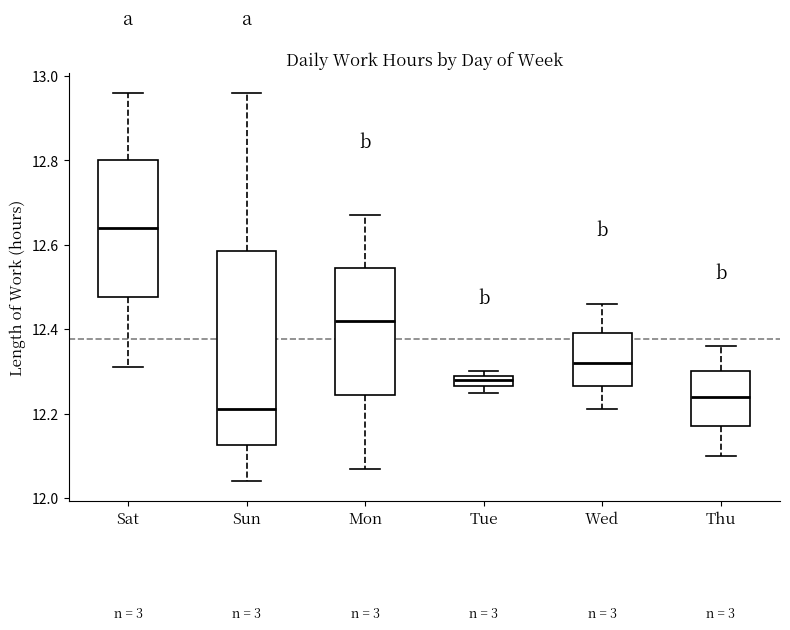

Which box is the tallest, from its lower edge to its upper edge?

Sun